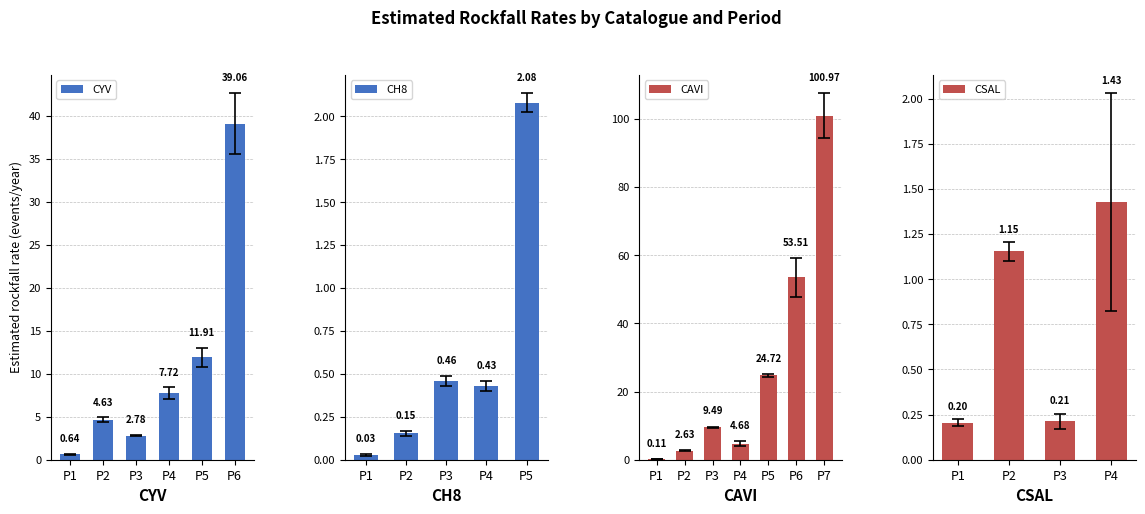

What is the difference between the Estimated rockfall rate values at CAVI-1 and CSAL-2?

1.0